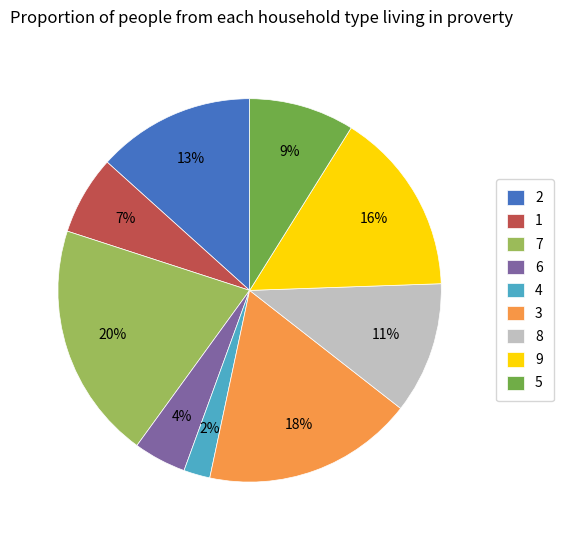

What is the smallest slice in the pie chart?

4